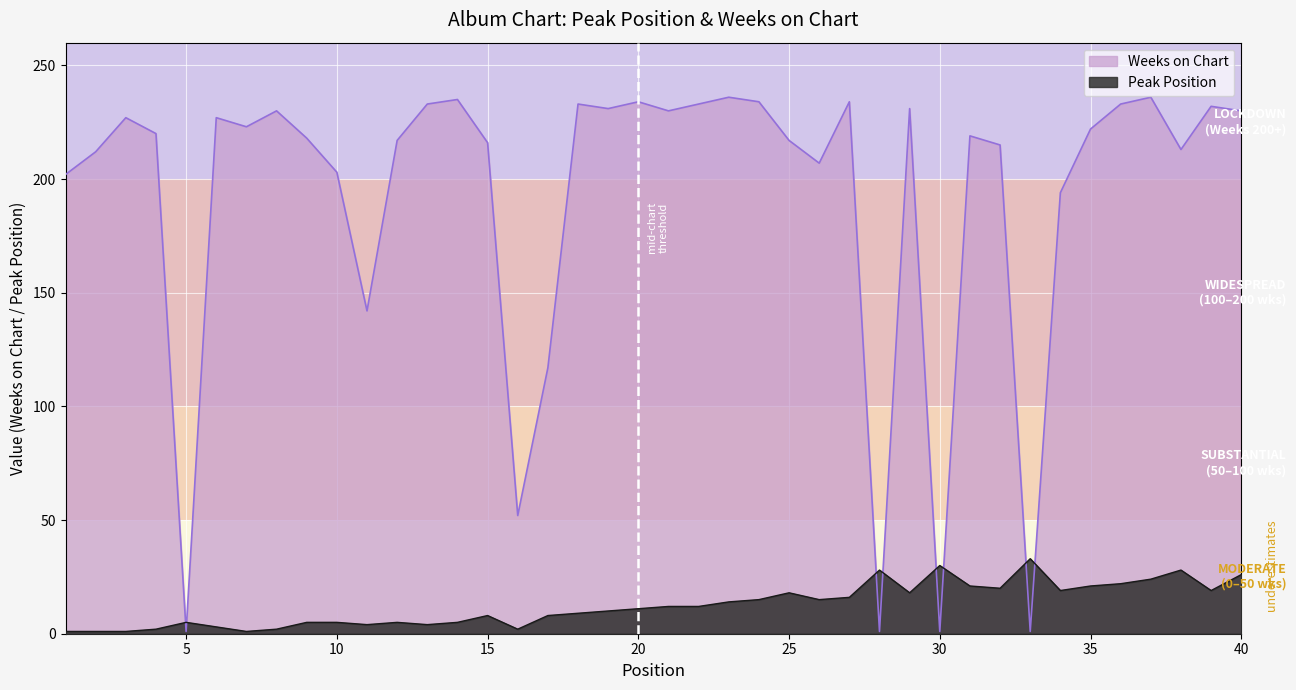

At how many categories does at least one series exceed 23?

39